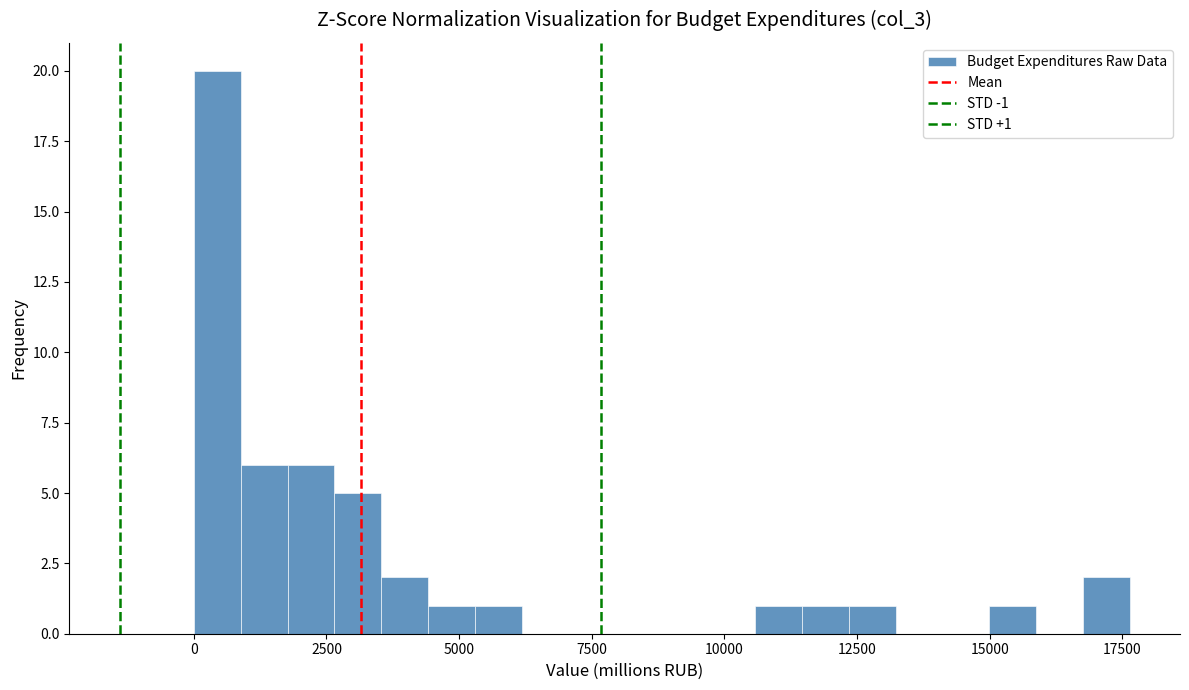

Read against the x-axis, roughly where is the centre of the tallest bar?

500